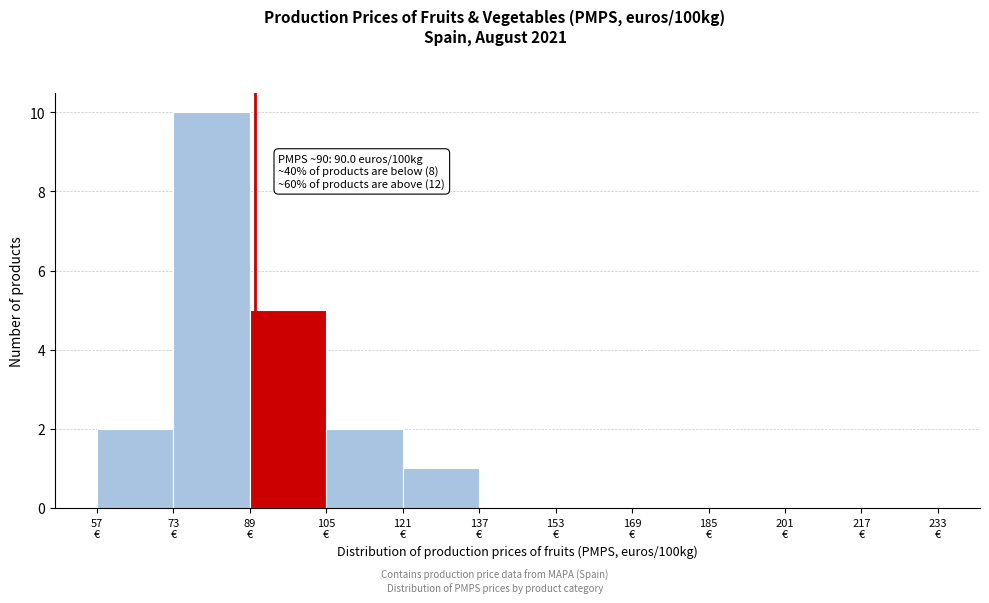

Over which range of the x-axis is the bar tallest?

73 to 89